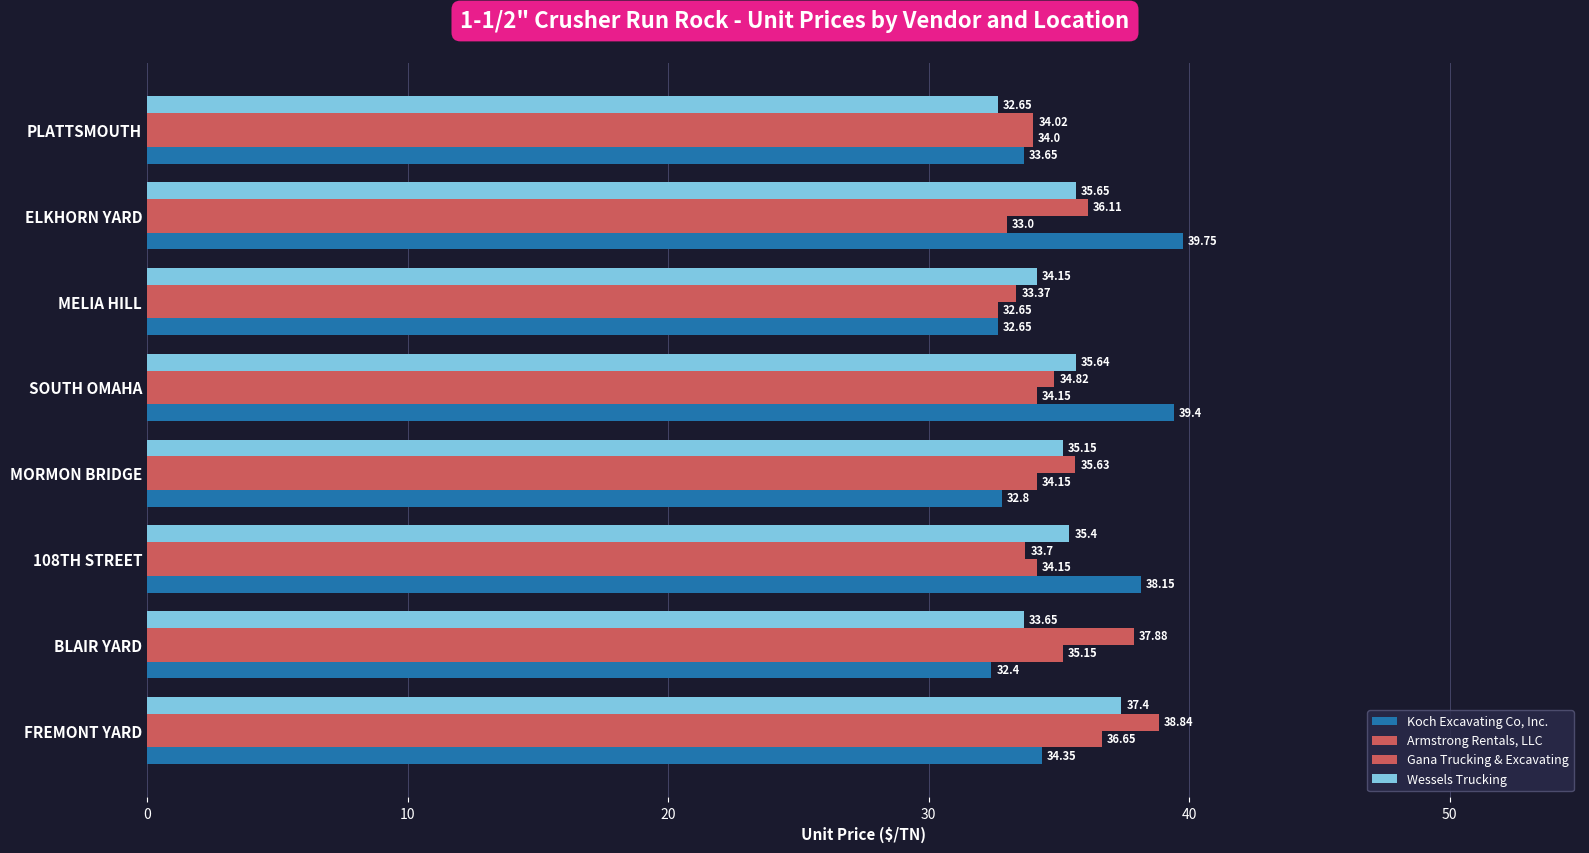

How many values in the Gana Trucking & Excavating series exceed 35?

4